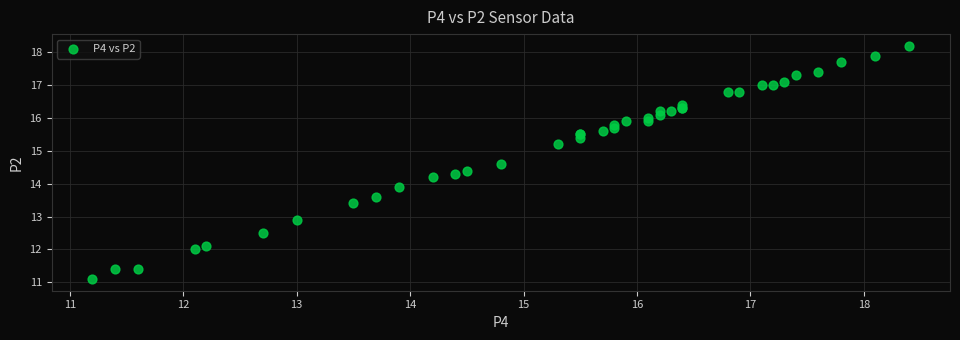

What Y value in the scatter plot is closest to 14?

13.9